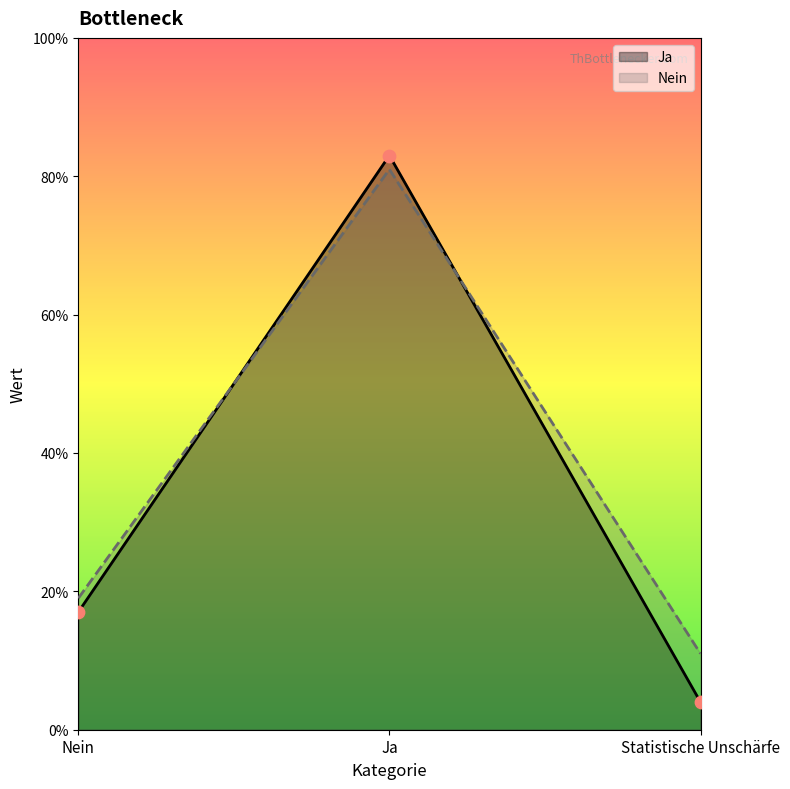

At which category is the sum across all series the highest?

Ja